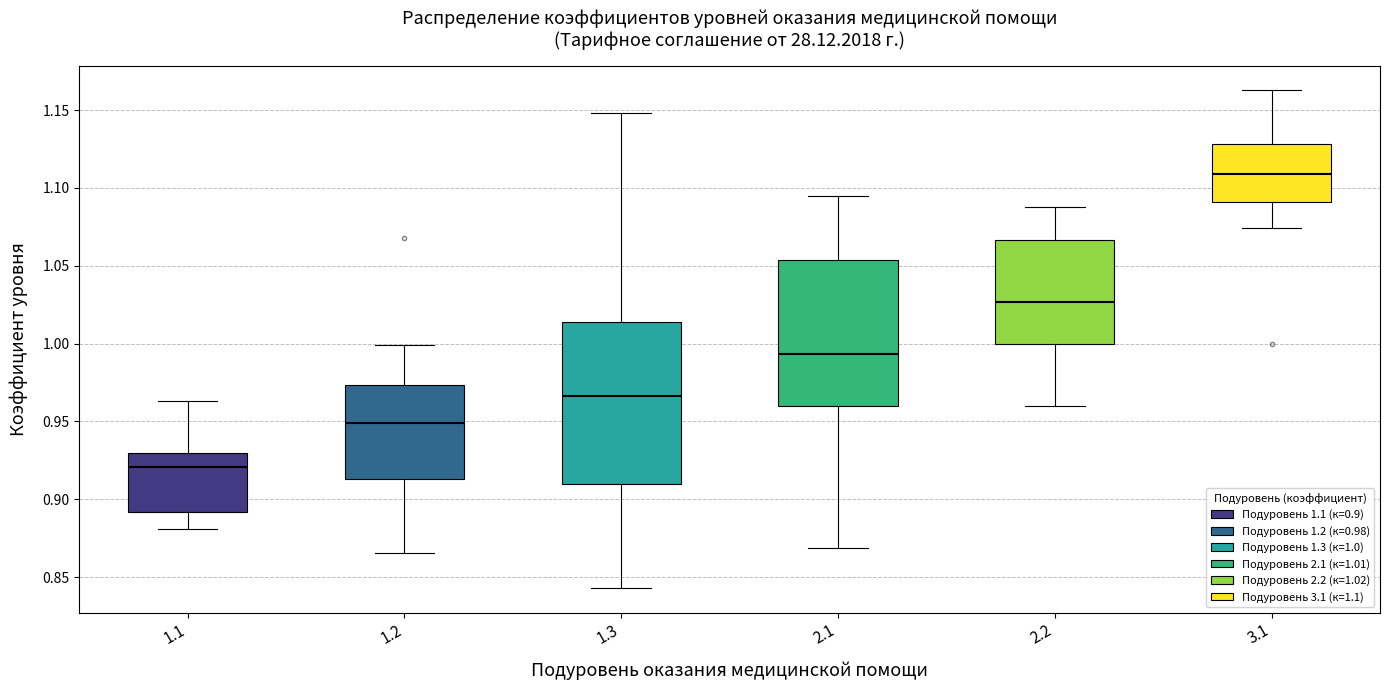

Reading left to right, transcribe this box plot: for each box, give where its median line is, the range the box spans, and where its two whiskers end, as read against the y-axis. The values are not printed on the chart, so give them approximately, as read against the axis.

1.1: median 0.920, box 0.890 to 0.930, whiskers 0.880 to 0.965
1.2: median 0.950, box 0.915 to 0.975, whiskers 0.865 to 1.000
1.3: median 0.965, box 0.910 to 1.015, whiskers 0.845 to 1.150
2.1: median 0.995, box 0.960 to 1.055, whiskers 0.870 to 1.095
2.2: median 1.025, box 1.000 to 1.065, whiskers 0.960 to 1.090
3.1: median 1.110, box 1.090 to 1.130, whiskers 1.075 to 1.165